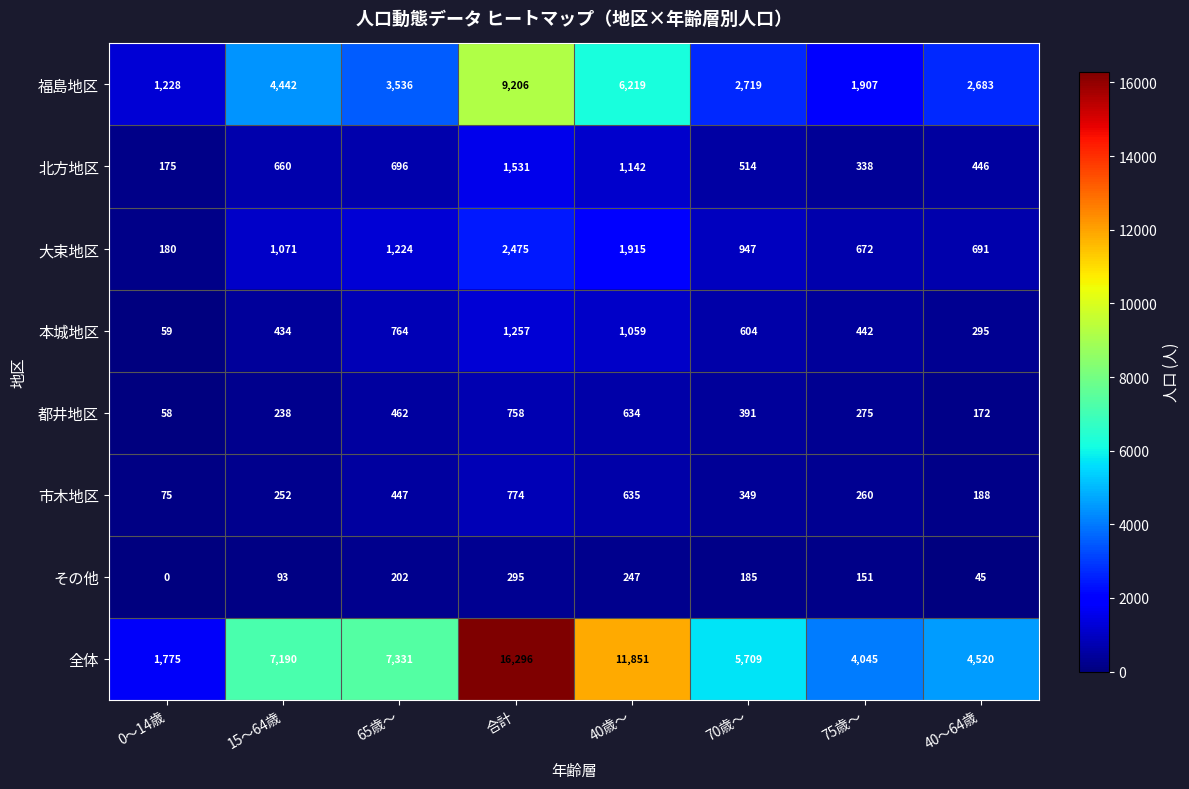

Where does the 福島地区 series first go above 3536?

15～64歳